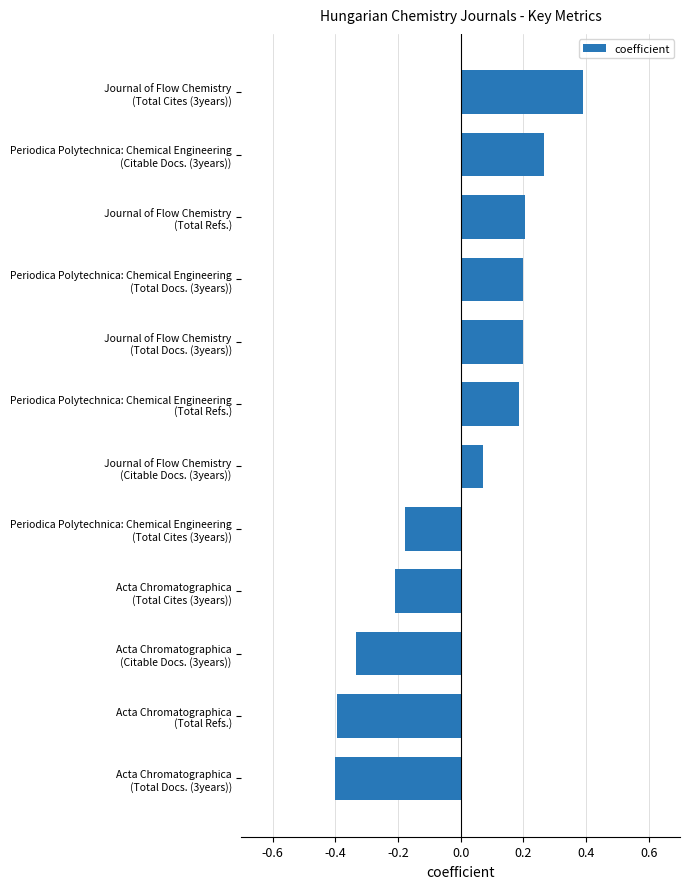

How many categories are shown in the chart?

12